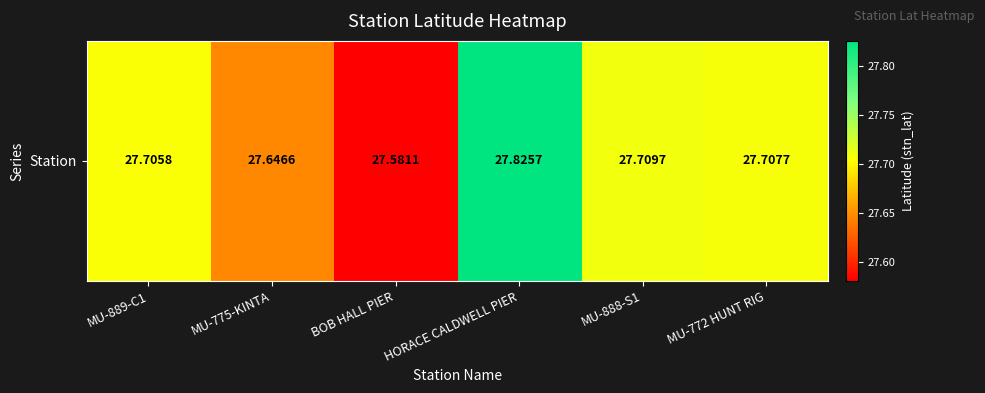

The value at MU-772 HUNT RIG is 16.0. True or false?

False